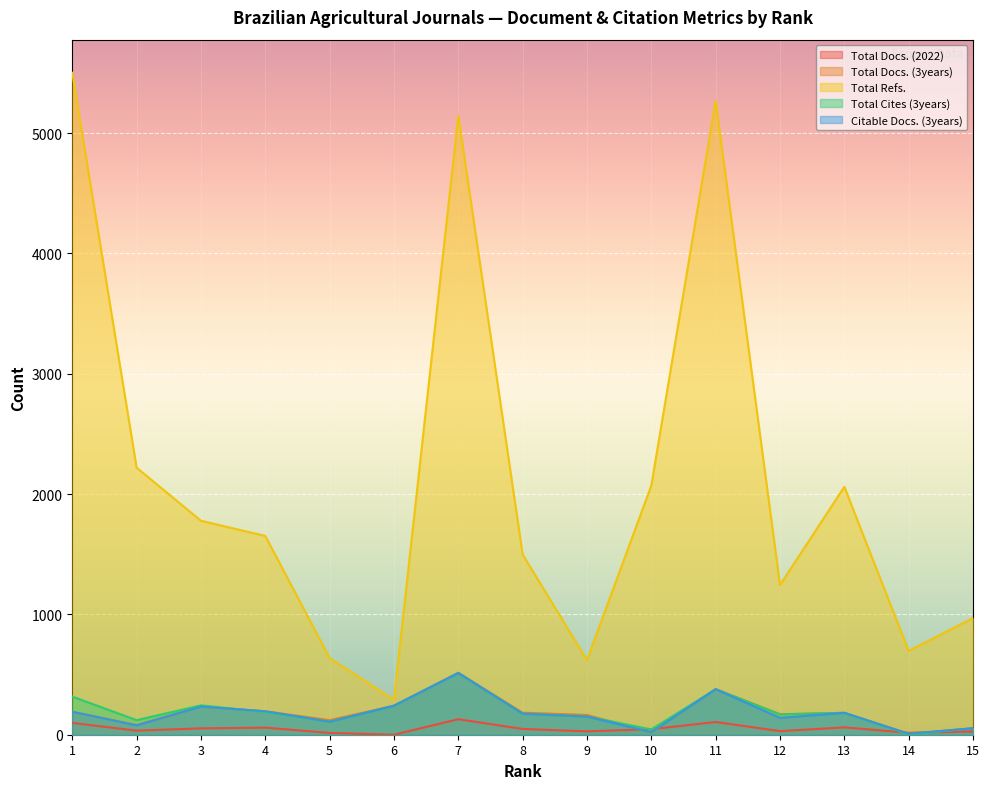

At which category does the chart reach its minimum across all series?

6